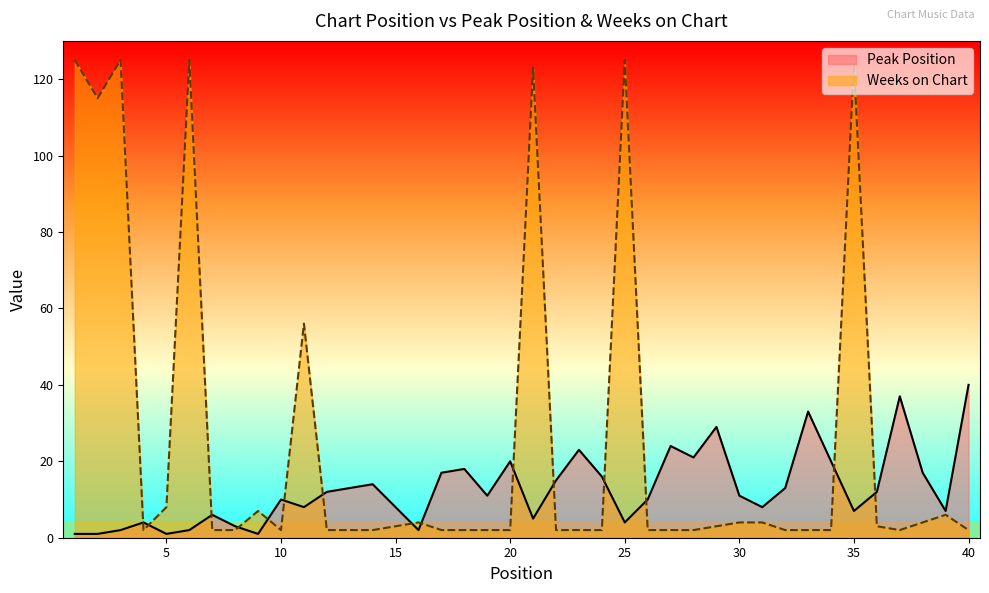

Which series has the largest range (max minus min)?

Weeks on Chart